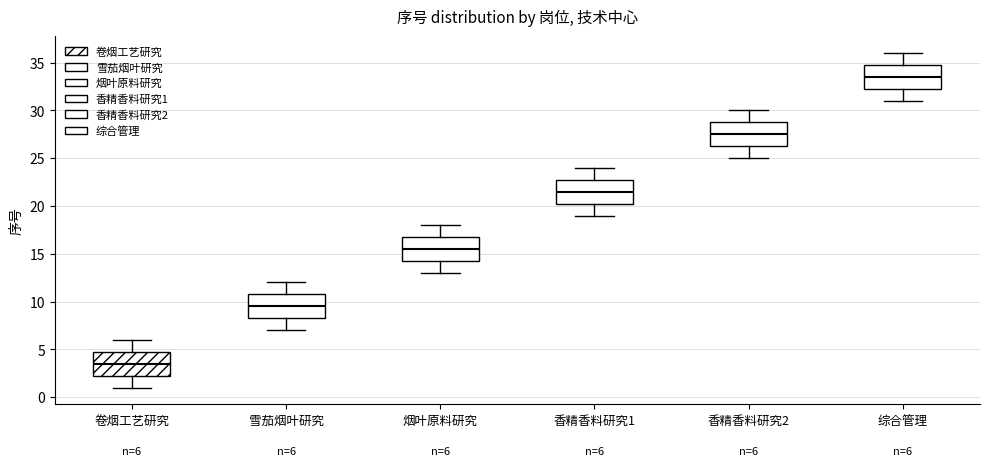

Which box's median line is the lowest?

卷烟工艺研究